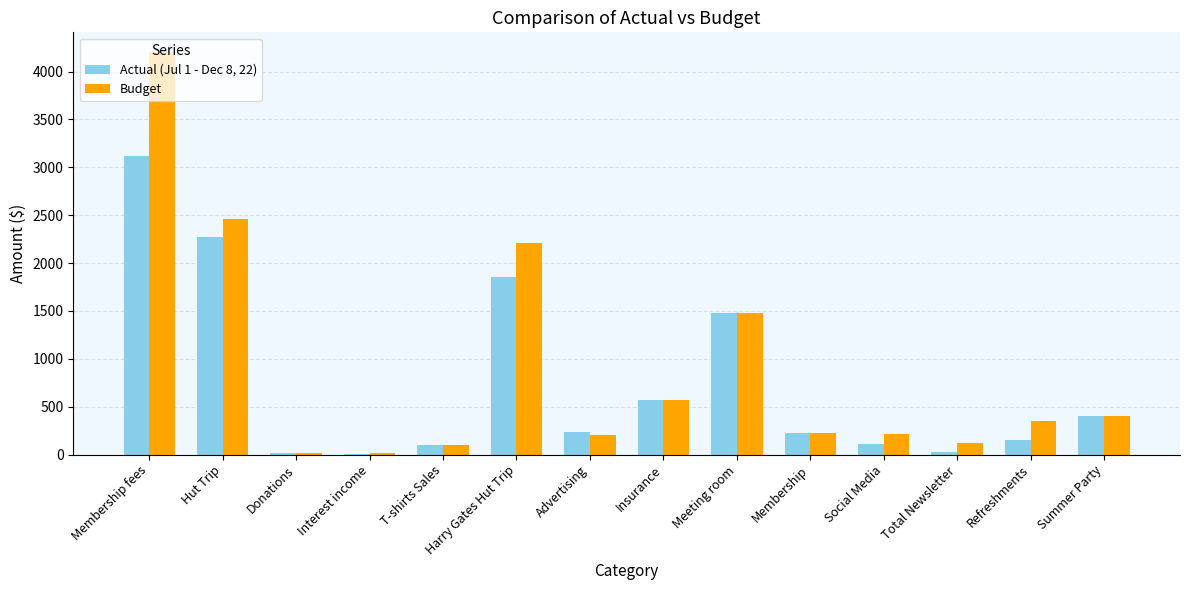

Which category has the highest value across all series?

Membership fees